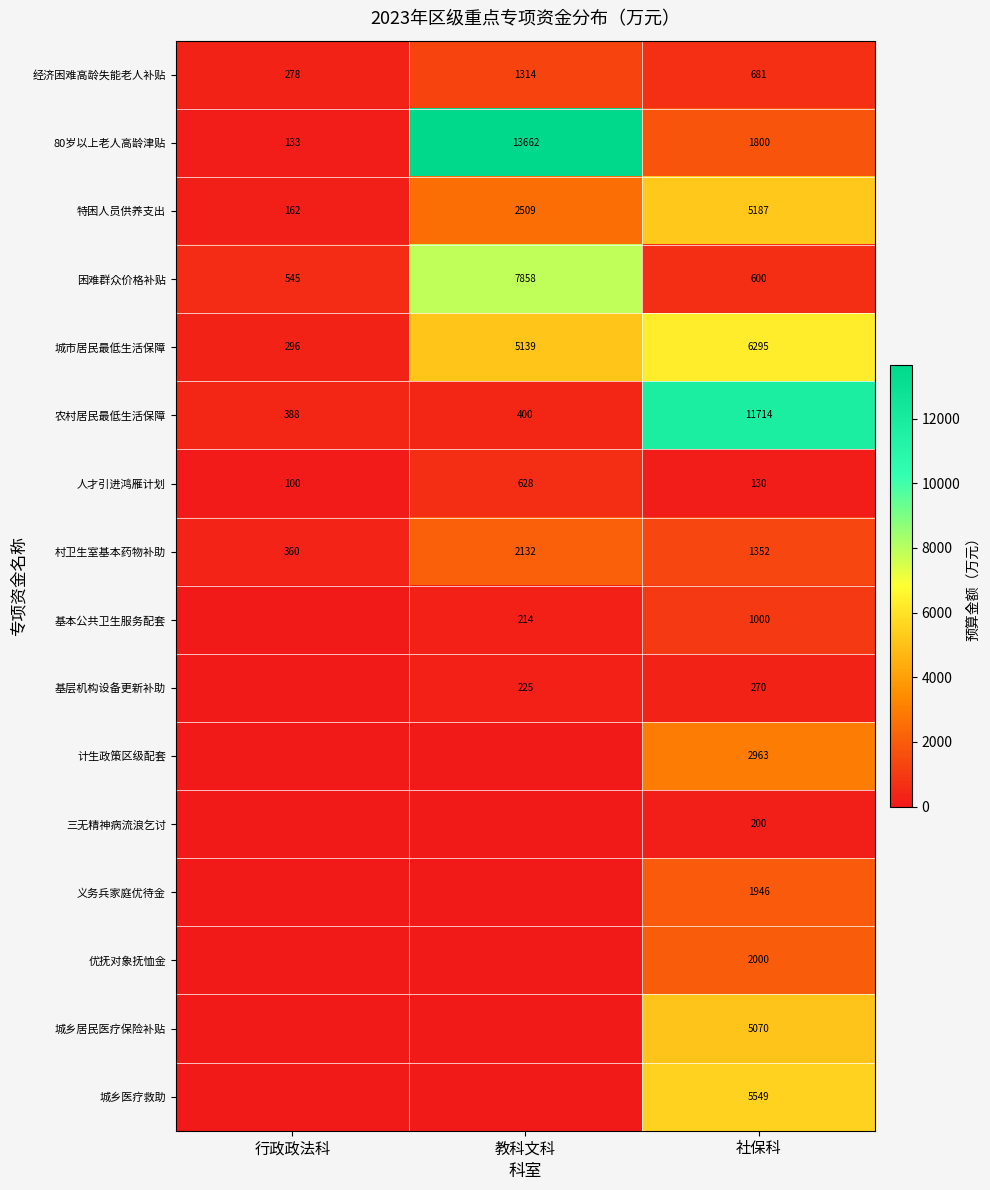

What is the highest value of the 困难群众价格补贴 series?

7858